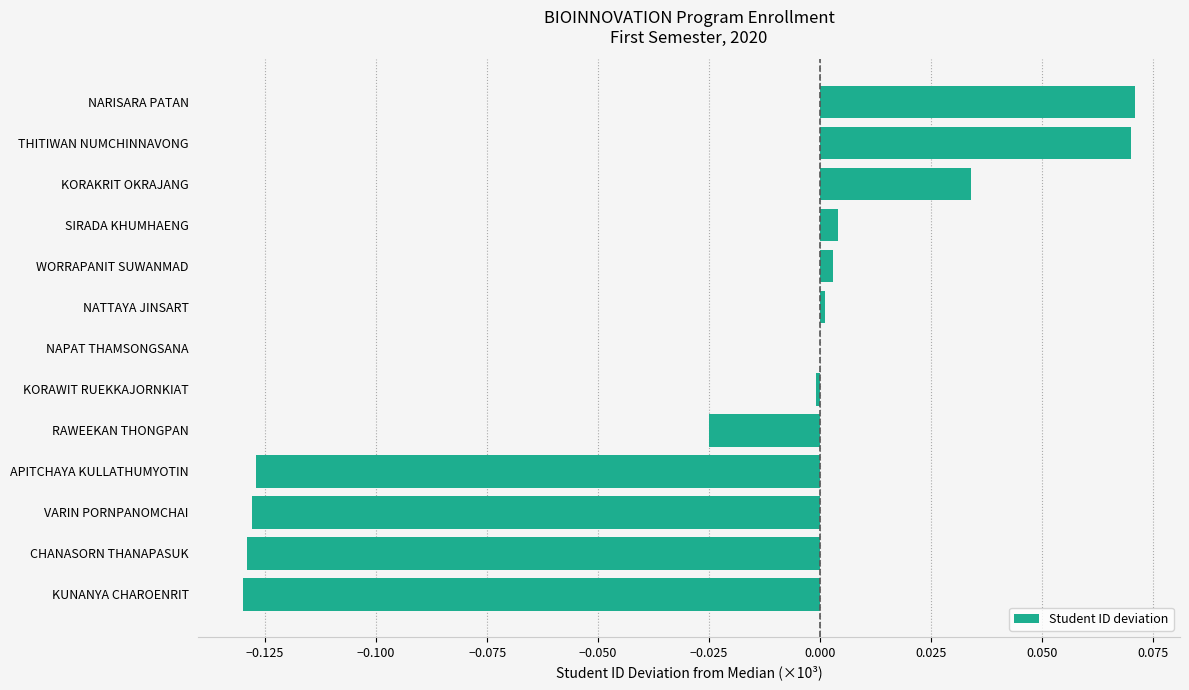

The chart shows a value of 0.0 at THITIWAN NUMCHINNAVONG. True or false?

False